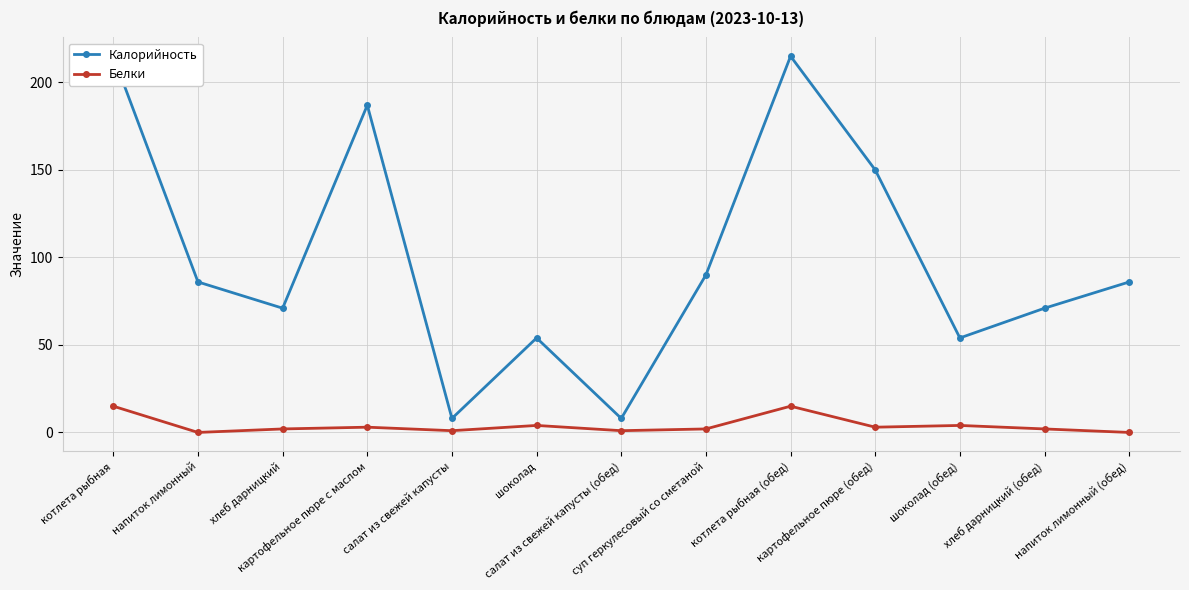

True or false: Белки and Калорийность cross at least once.

False